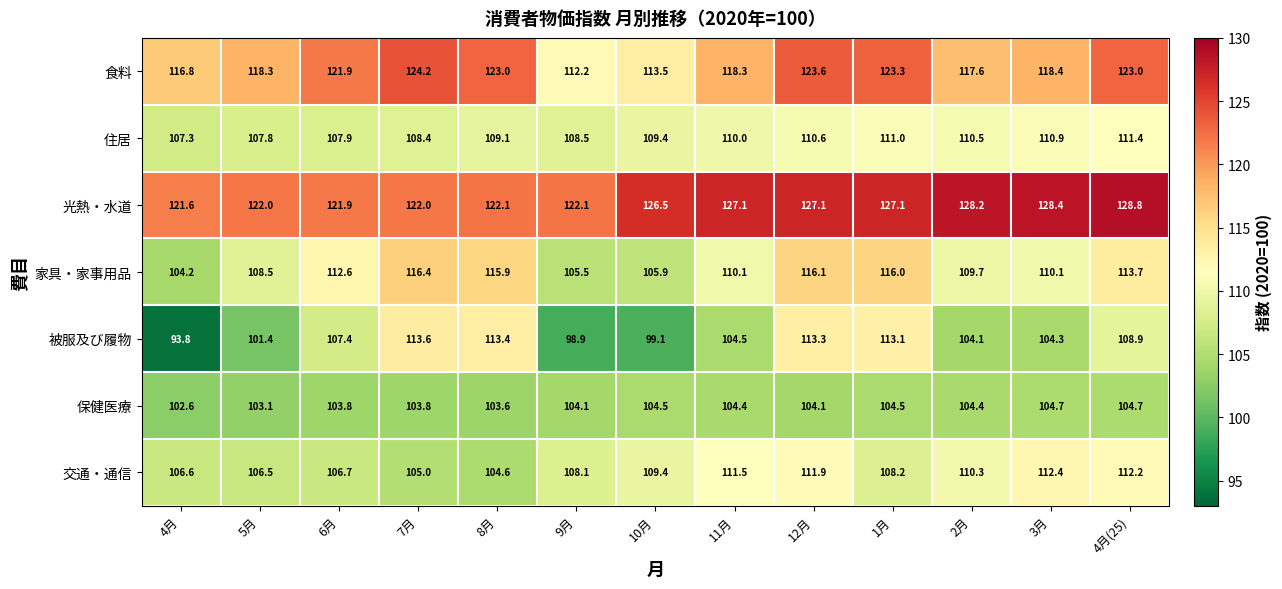

At 8月, list the series in order from smallest to largest.

保健医療, 交通・通信, 住居, 被服及び履物, 家具・家事用品, 光熱・水道, 食料